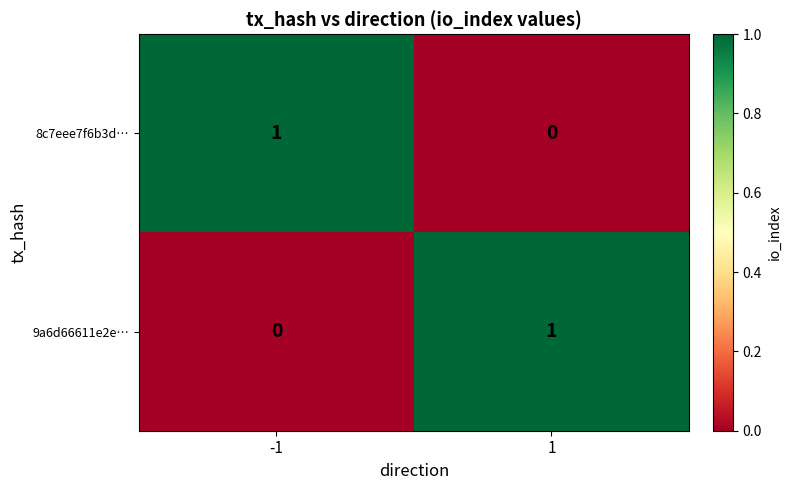

Is the value of 8c7eee7f6b3d… at -1 greater than the value of 9a6d66611e2e… at -1?

Yes